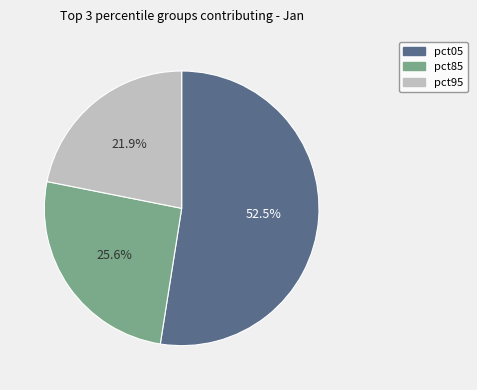

Is there a majority slice in this chart?

Yes